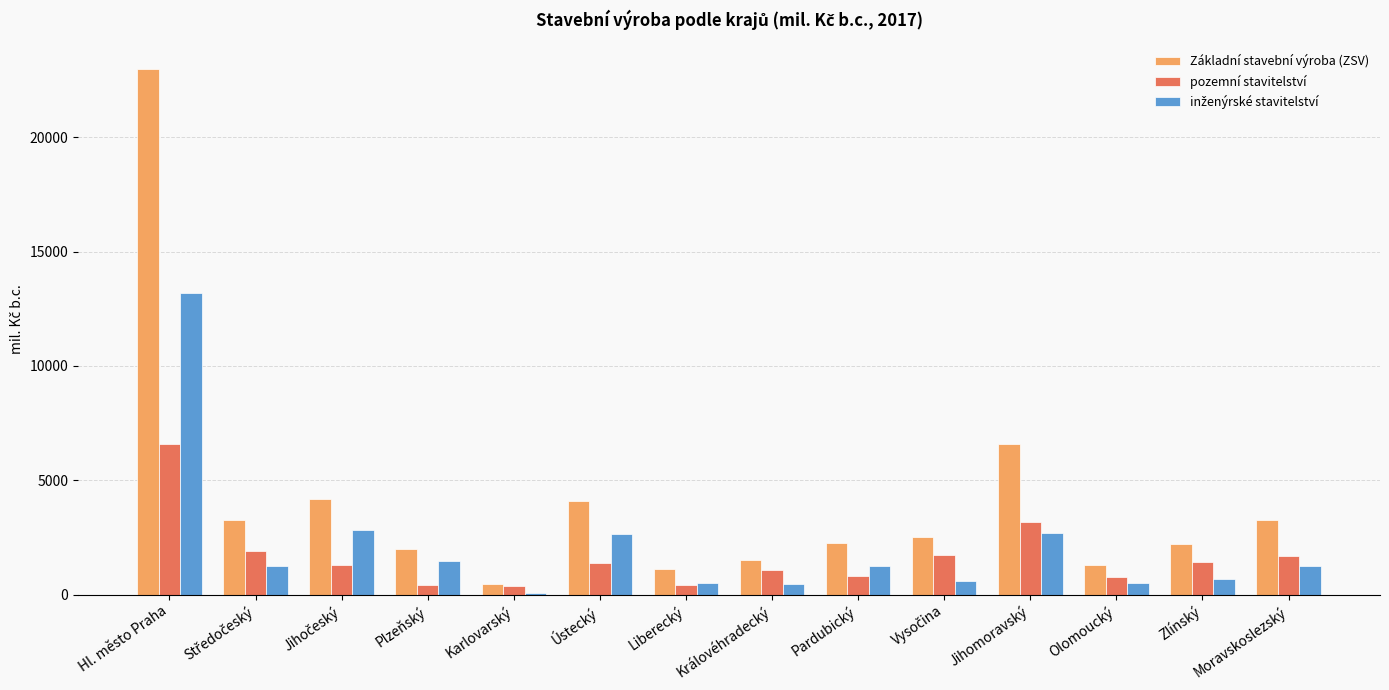

What is the label of the 8th bar from the left?

Královéhradecký